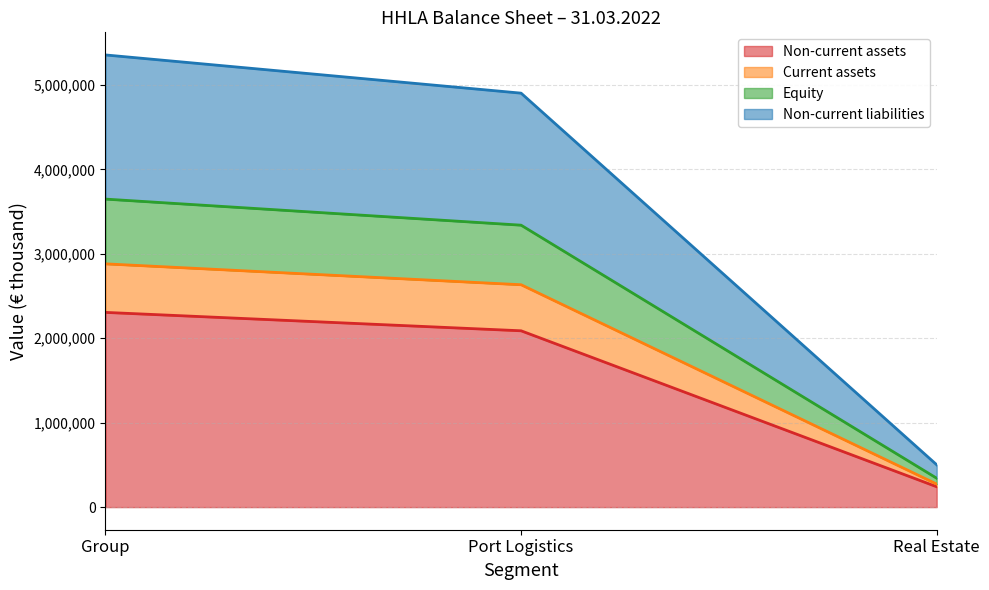

How many values in the Equity series are below 3339117?

1